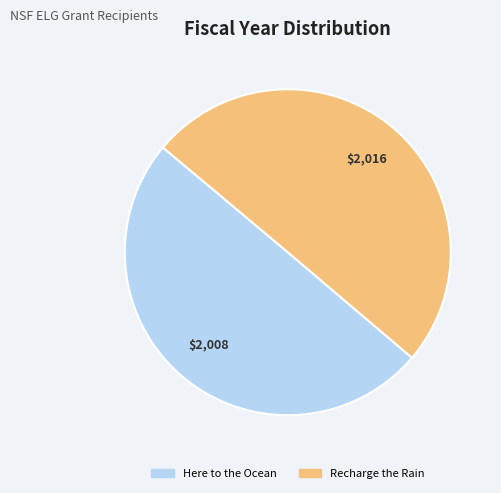

Approximately how many times larger is the value at Recharge the Rain compared to Here to the Ocean?

1.0